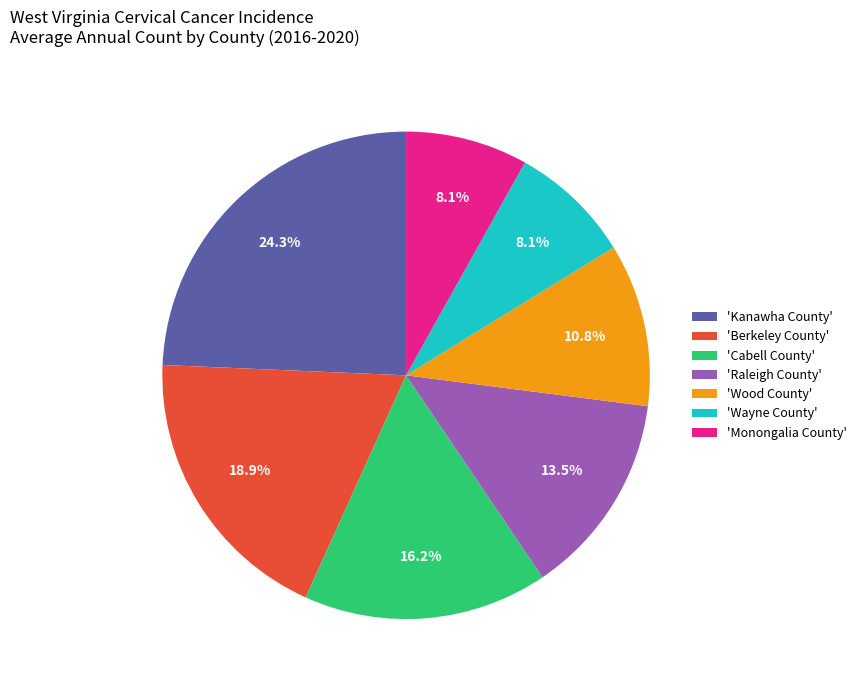

What is the ratio of the value at 'Cabell County' to the value at 'Kanawha County'?

0.7